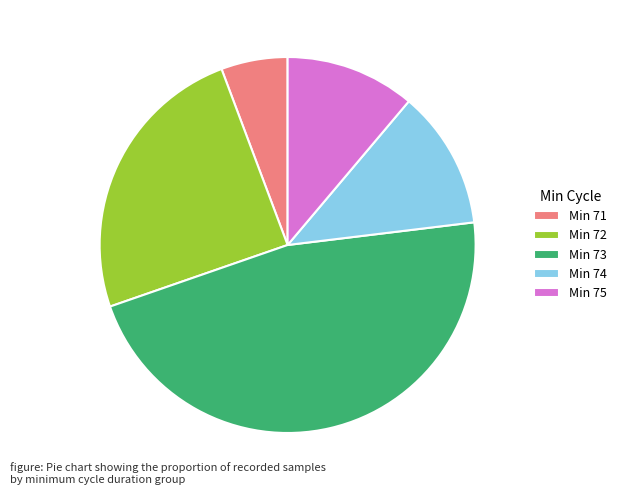

Does Min 72 represent more than half of the total?

No